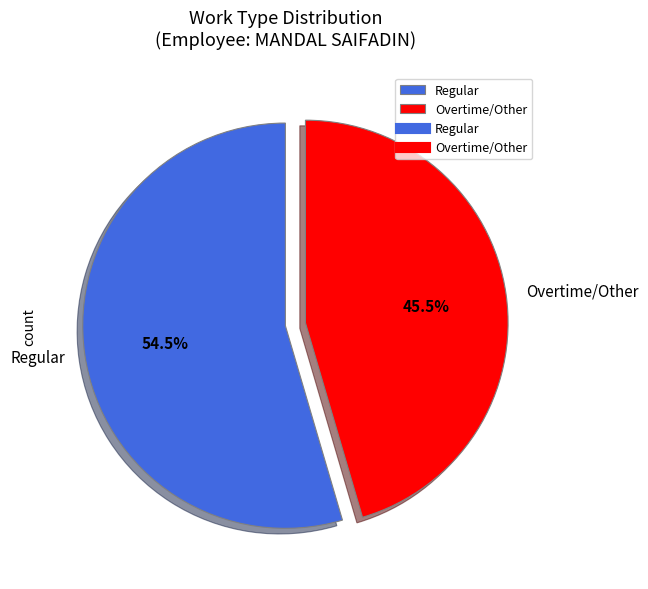

Between Regular and Overtime/Other, which is larger?

Regular